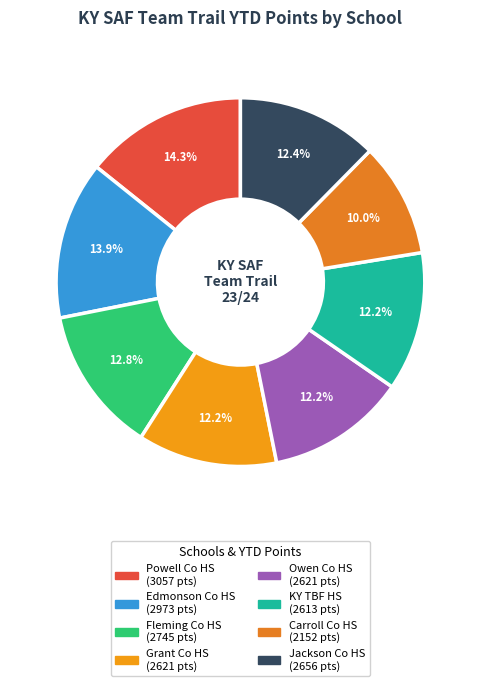

To the nearest percent, what portion does Powell Co HS represent?

14%